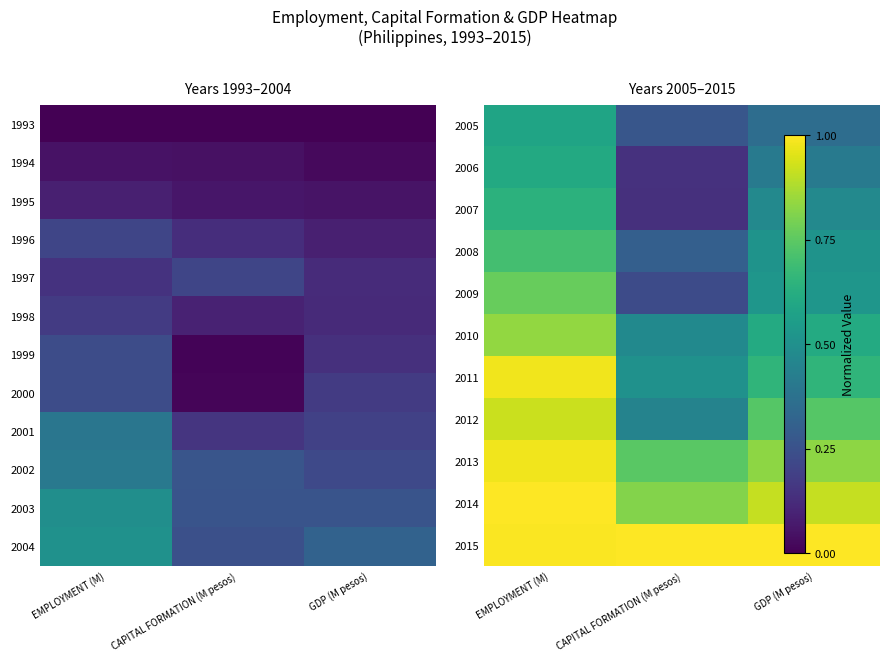

The value of 2004 at GDP (M pesos) is 0.3. True or false?

True